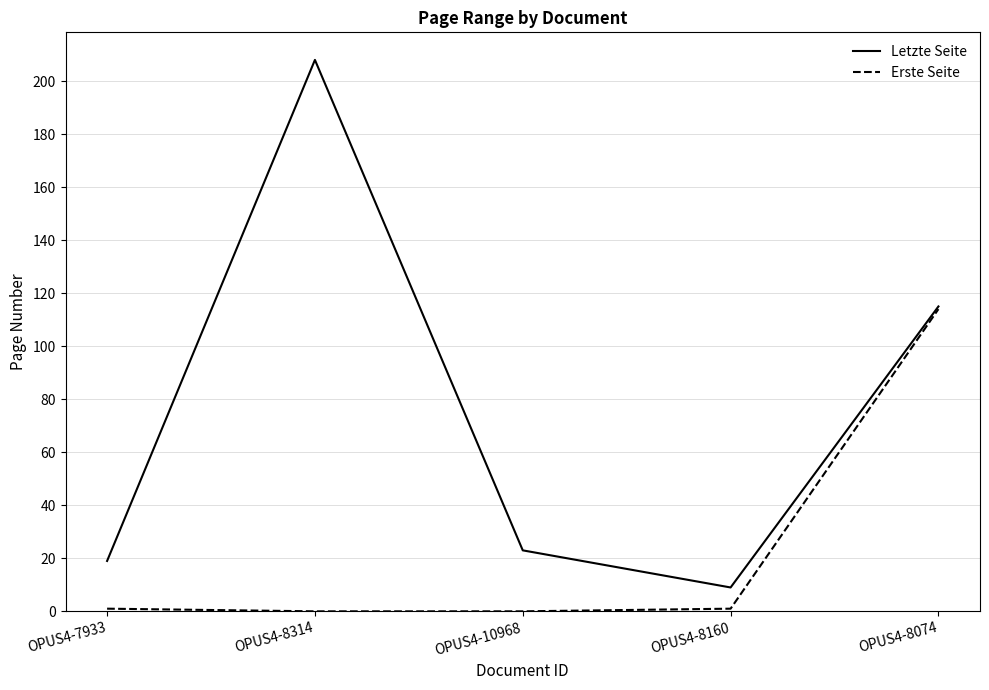

Does the chart display data point markers on the line(s)?

No